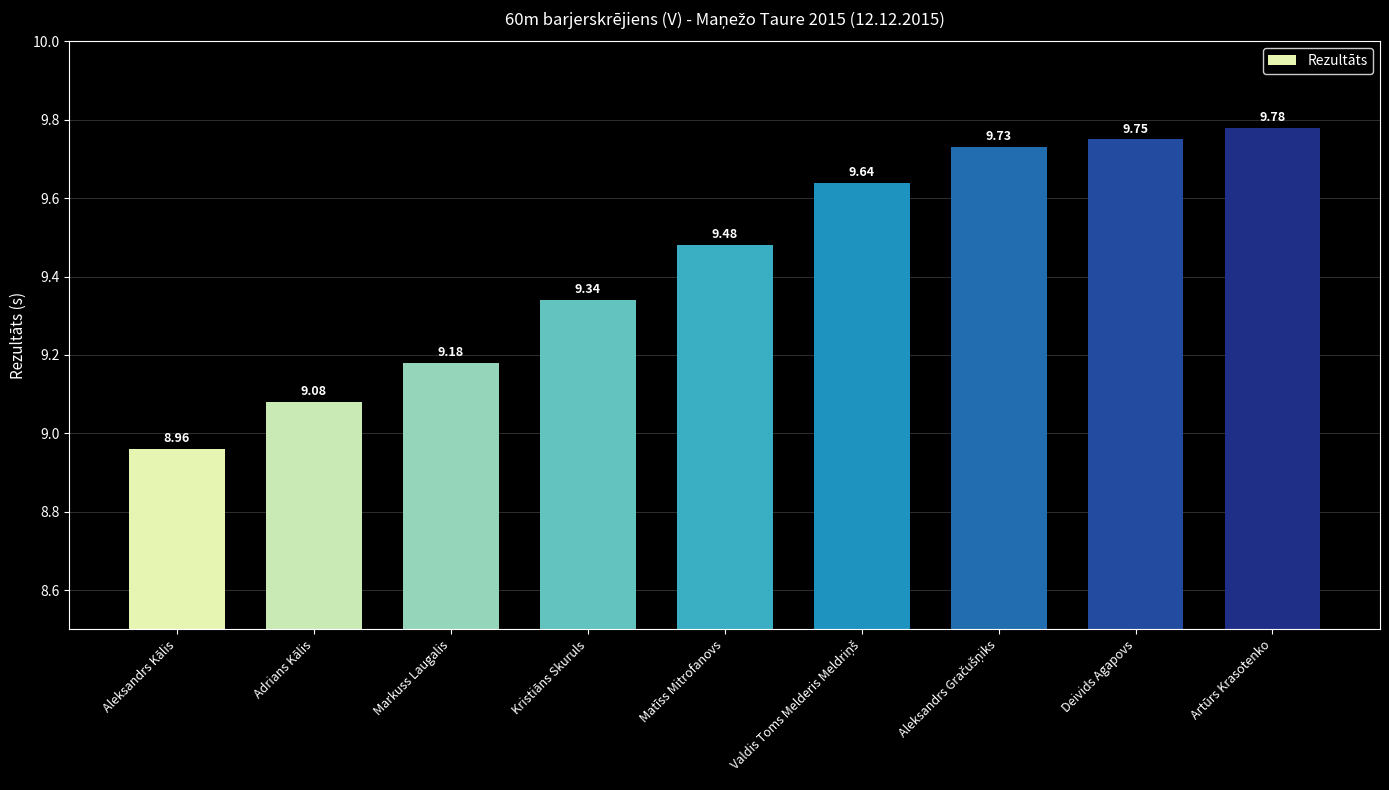

What is the label of the 2nd bar from the right?

Deivids Agapovs